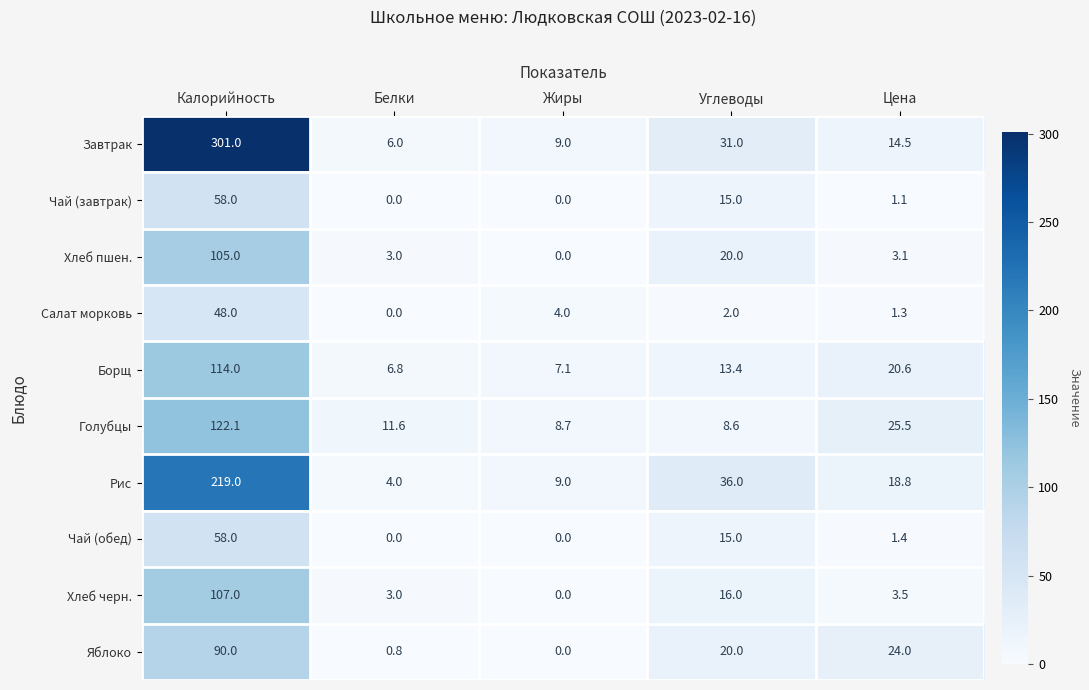

True or false: Борщ has a value of 7.1 at Жиры.

True